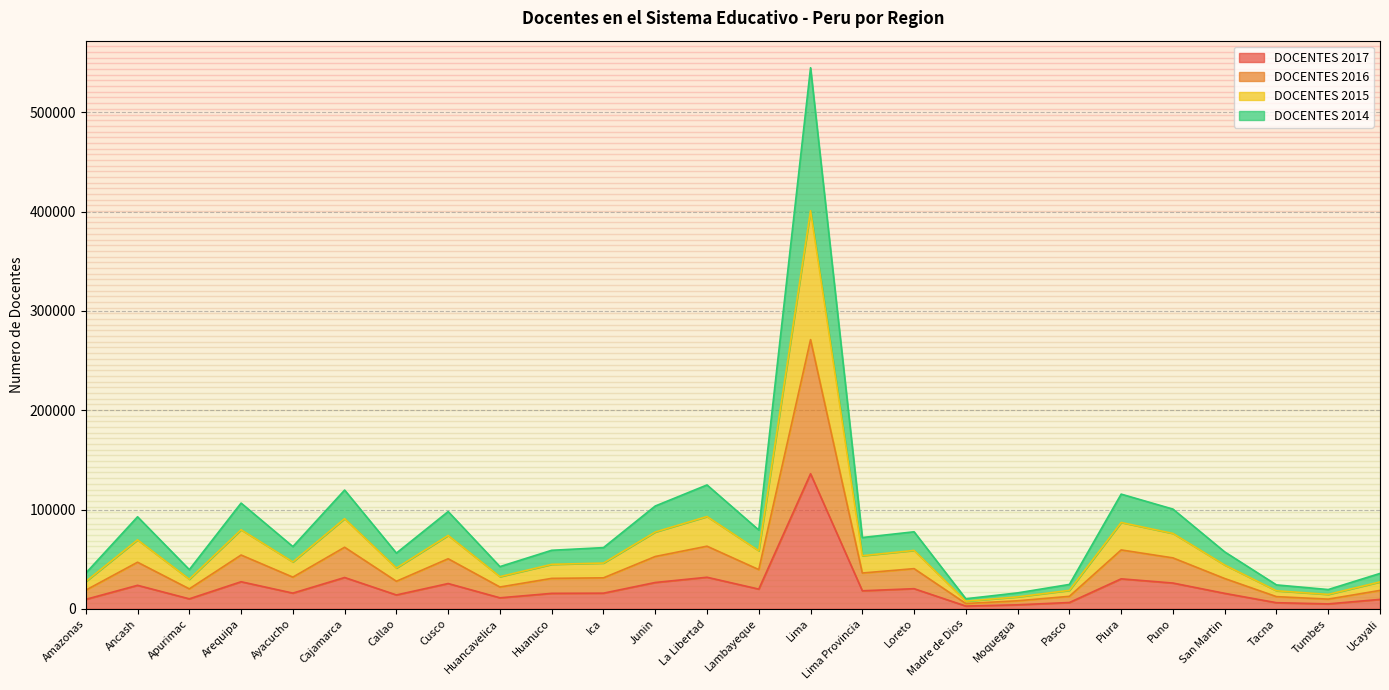

What is the label of the 10th point from the right?

Loreto